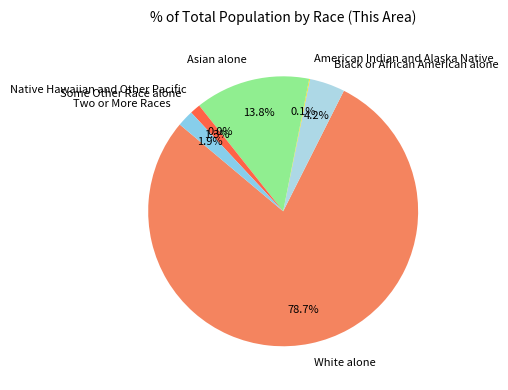

How many segments does this pie chart have?

7